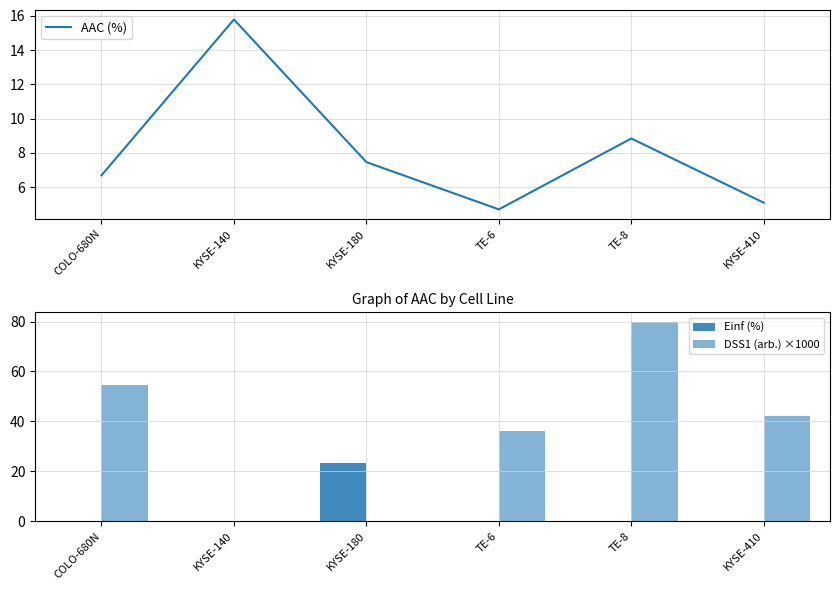

Count the number of data series in this chart.

3